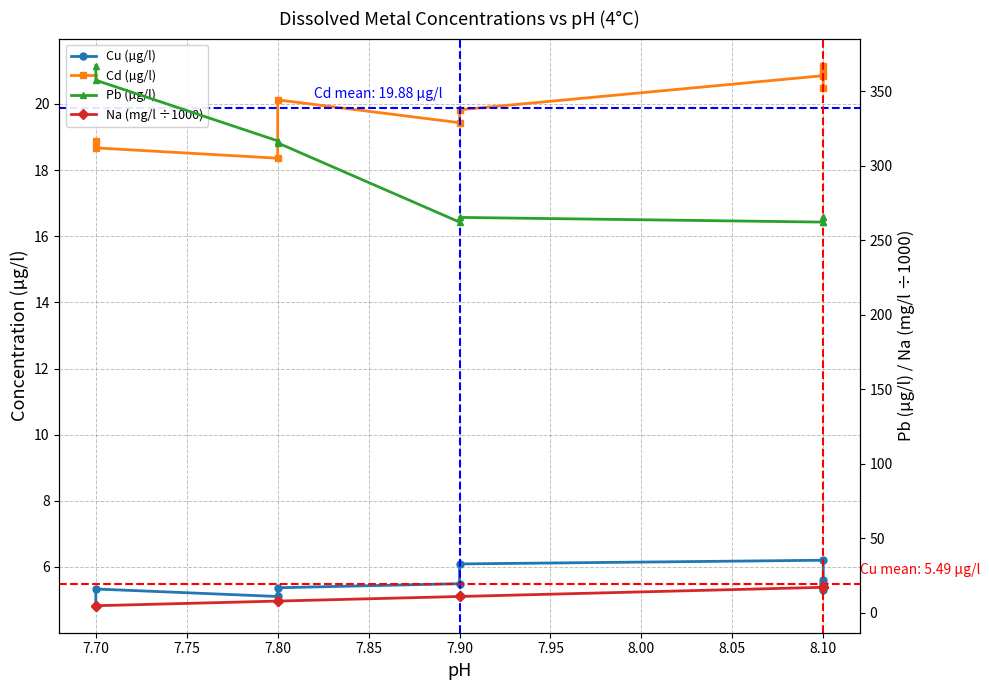

What are all the series names shown in the legend?

Cu (µg/l), Cd (µg/l), Pb (µg/l), Na (mg/l ÷1000)